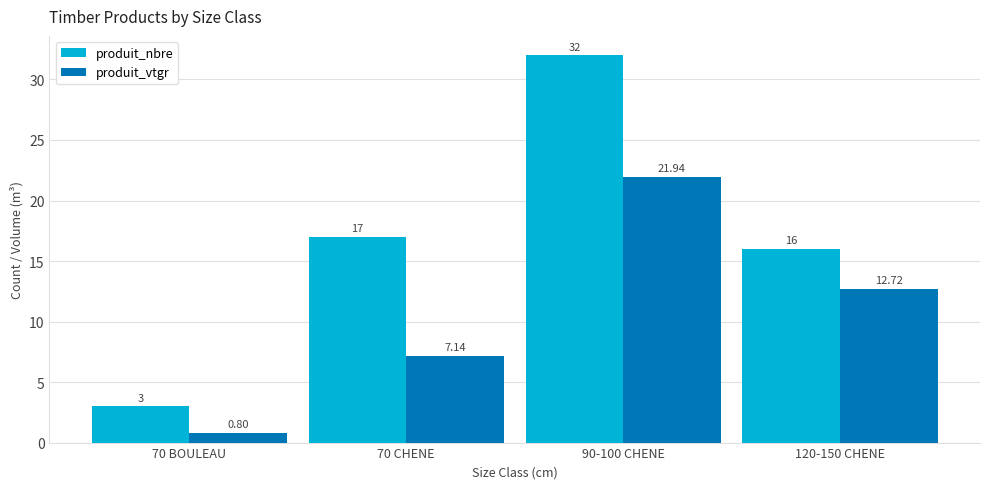

What position from the left is 70 CHENE?

2